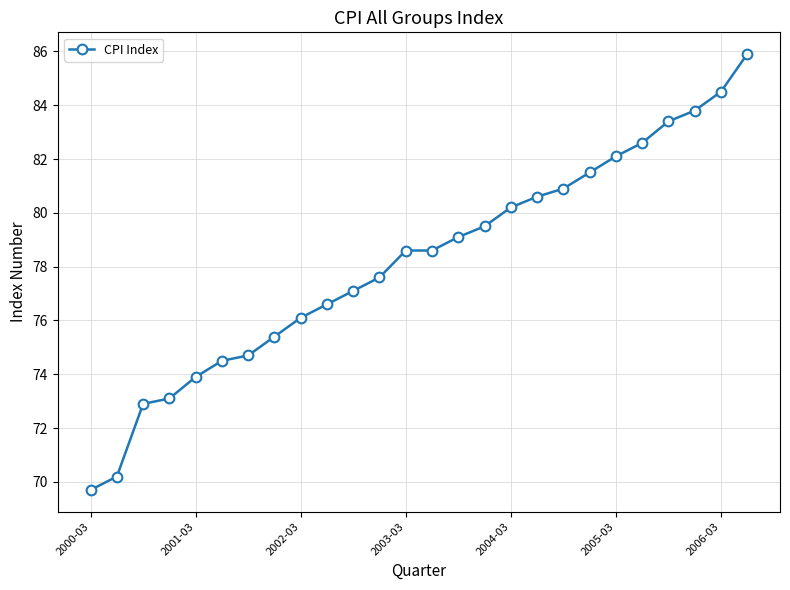

True or false: there are more than 2 points higher than both neighbors.

False